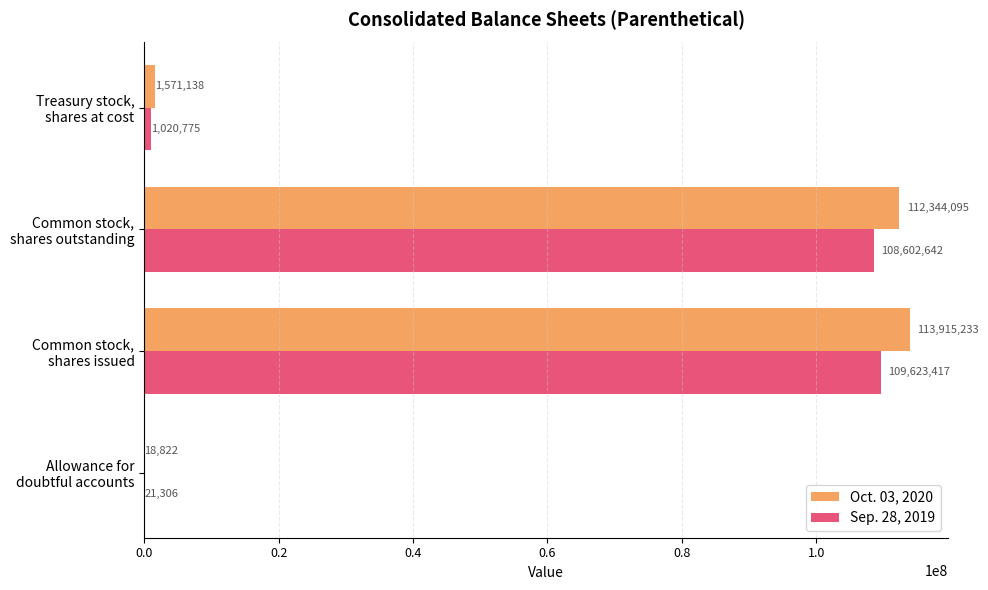

What is the greatest value displayed?

113915233